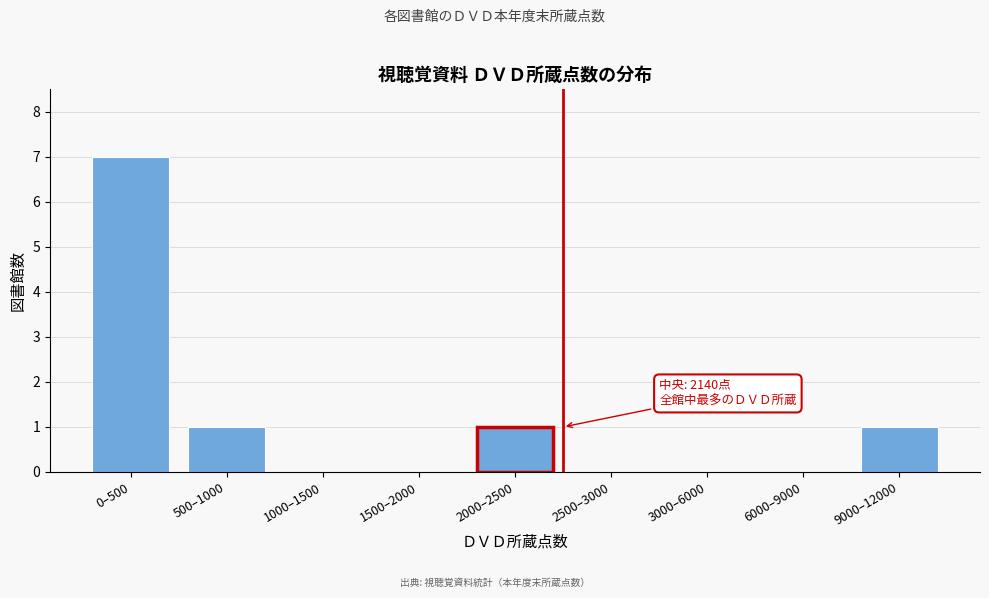

Reading right to left, transcribe all the data shown in this chart.

9000–12000=1	6000–9000=0	3000–6000=0	2500–3000=0	2000–2500=1	1500–2000=0	1000–1500=0	500–1000=1	0–500=7